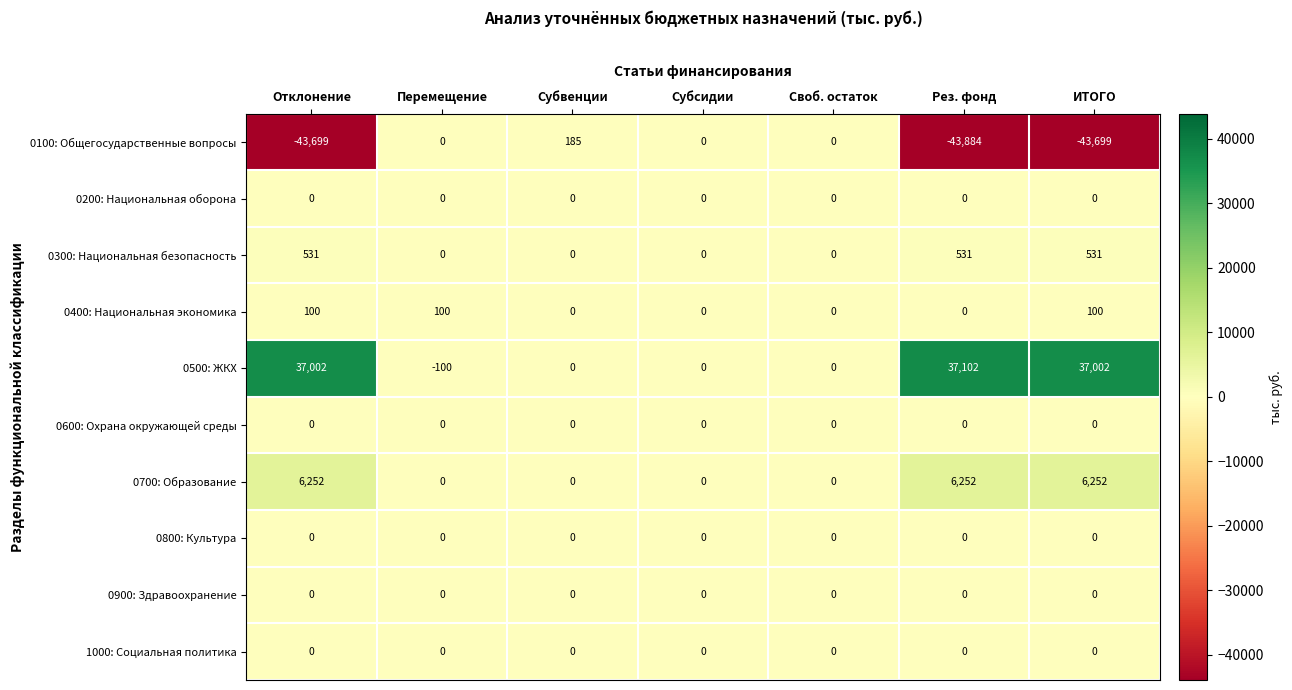

At how many categories does at least one series exceed 5991?

3